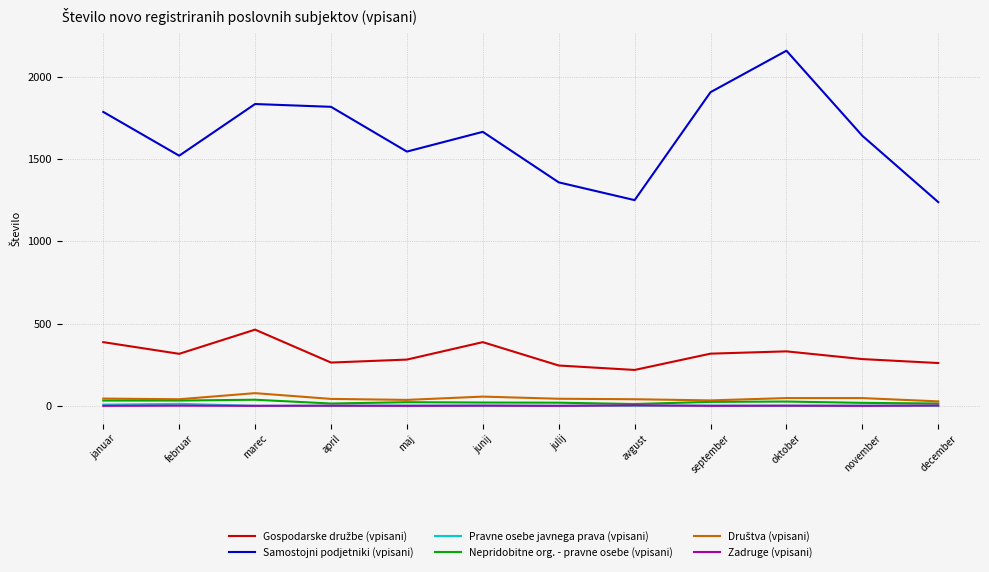

What is the difference between the Nepridobitne org. - pravne osebe (vpisani) values at marec and oktober?

11